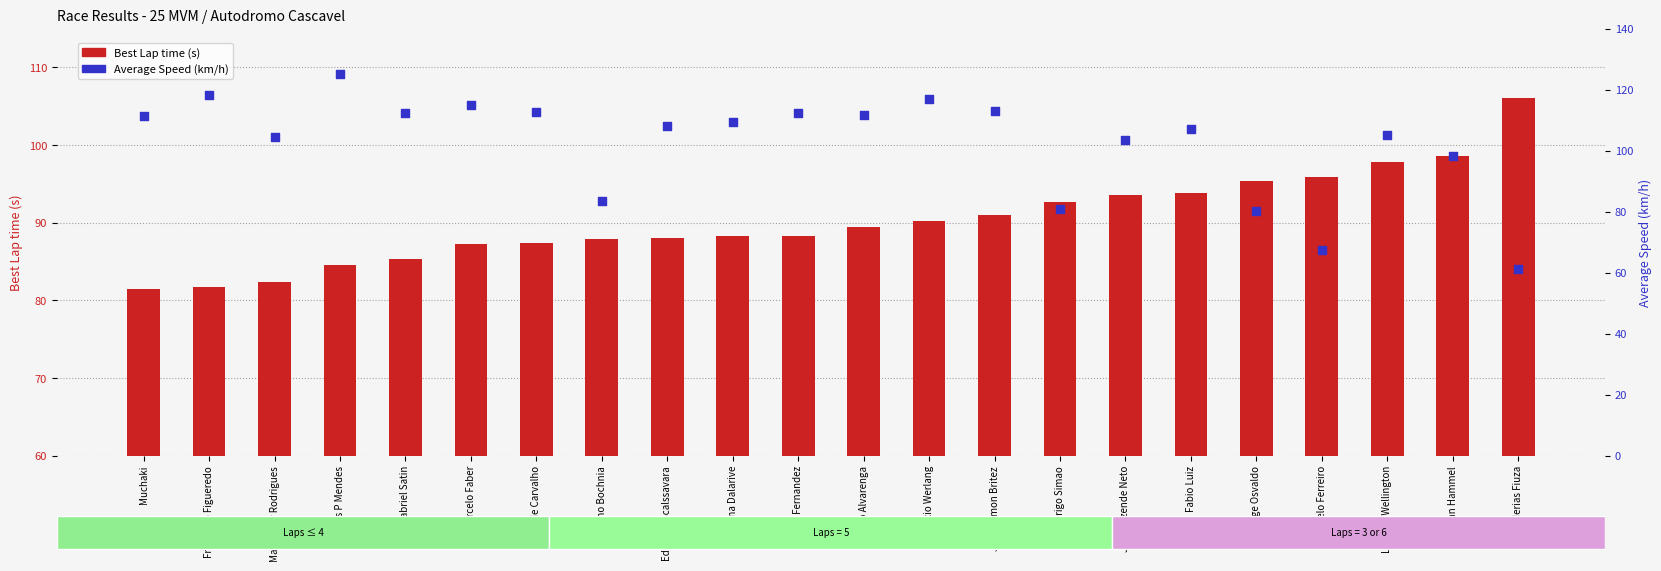

Which series reaches the minimum Y coordinate?

Average Speed (km/h)